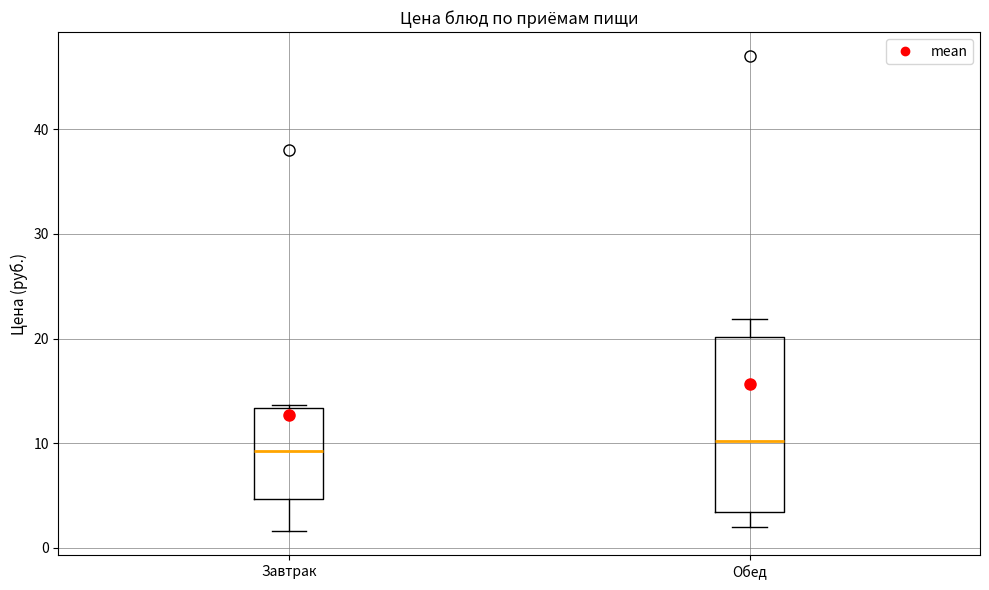

Which box is the tallest, from its lower edge to its upper edge?

Обед